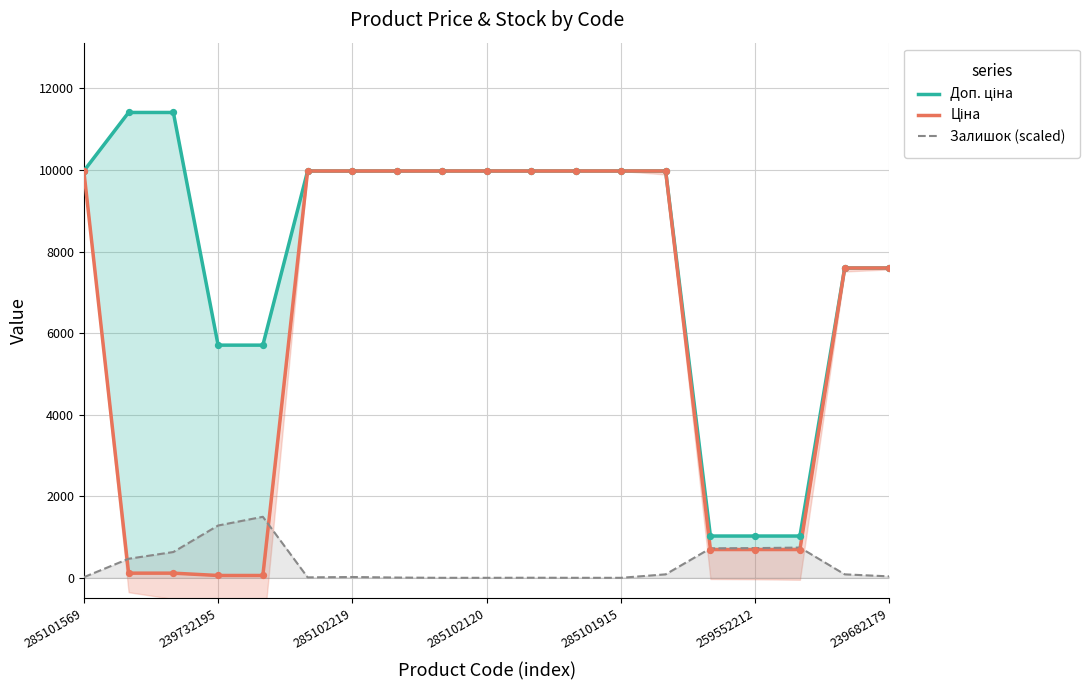

The Залишок (scaled) series shows 320.8 at 239732195. True or false?

False